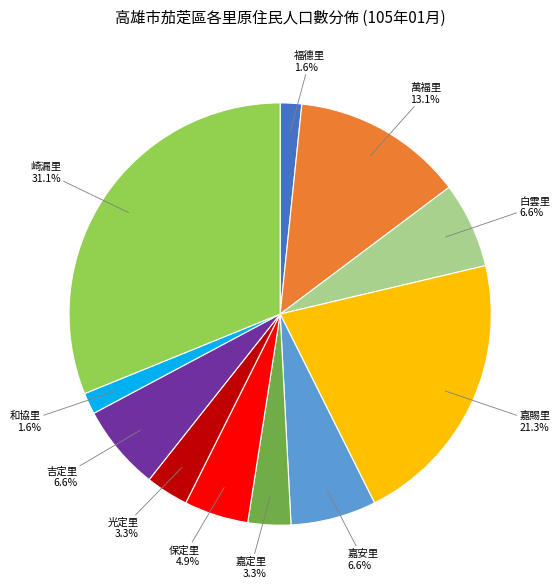

Is there a majority slice in this chart?

No